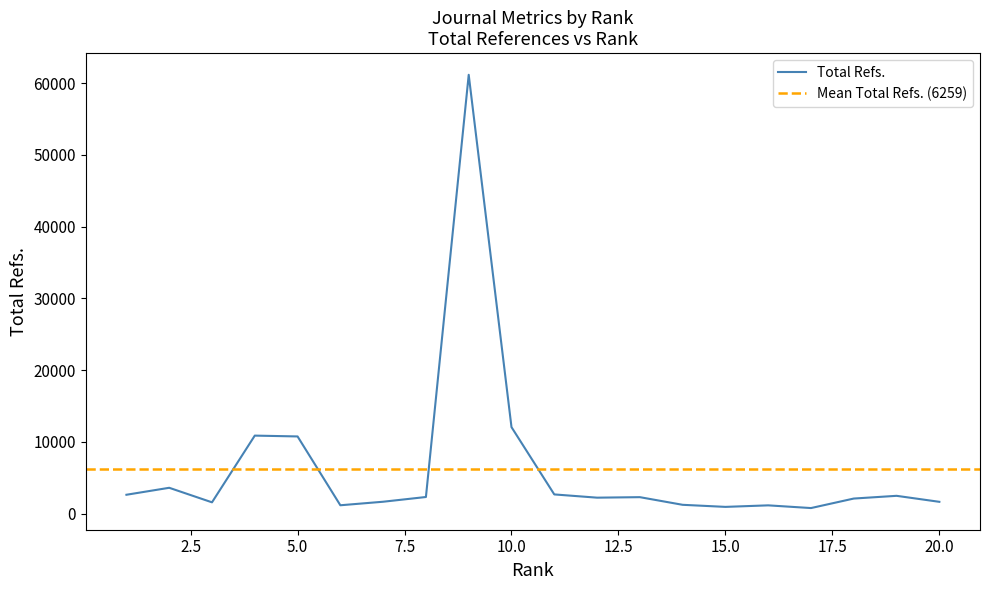

Which has a higher value, 12 or 9?

9